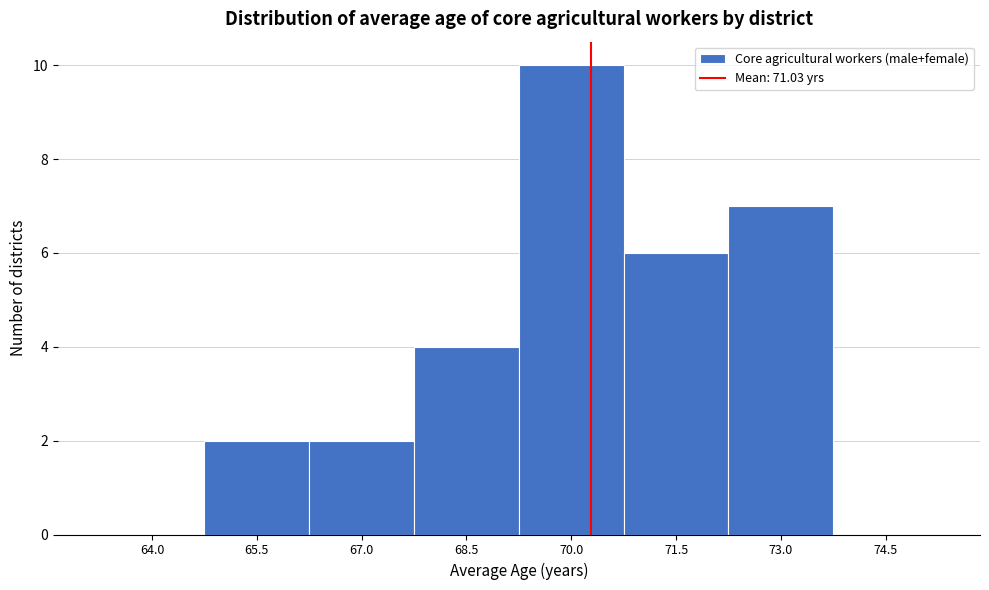

Reading right to left, list all the values displayed in this chart.

74.5=0	73.0=7	71.5=6	70.0=10	68.5=4	67.0=2	65.5=2	64.0=0